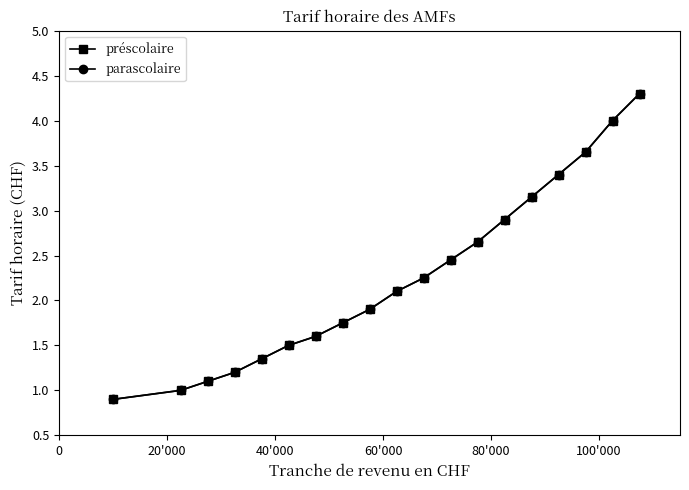

What is the difference between the maximum and minimum values in the préscolaire series?

3.4